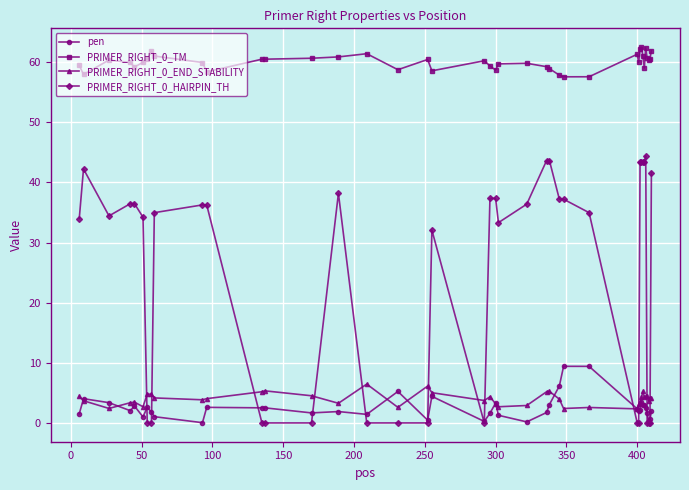

True or false: PRIMER_RIGHT_0_TM and PRIMER_RIGHT_0_END_STABILITY cross at least once.

False